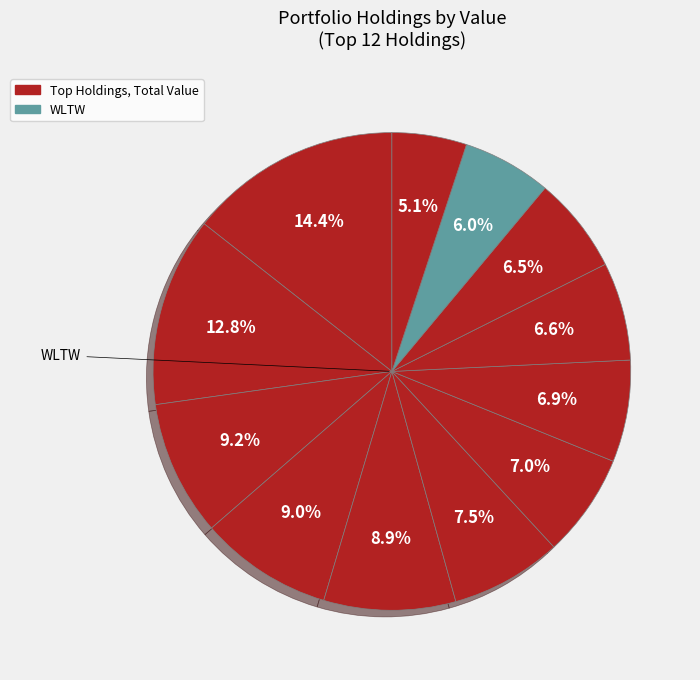

Is there any slice that represents more than half of the pie?

No